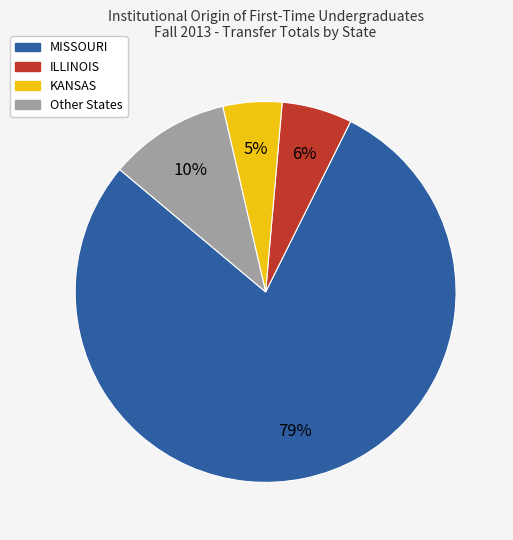

Do Other States and ILLINOIS together represent more than half of the pie?

No